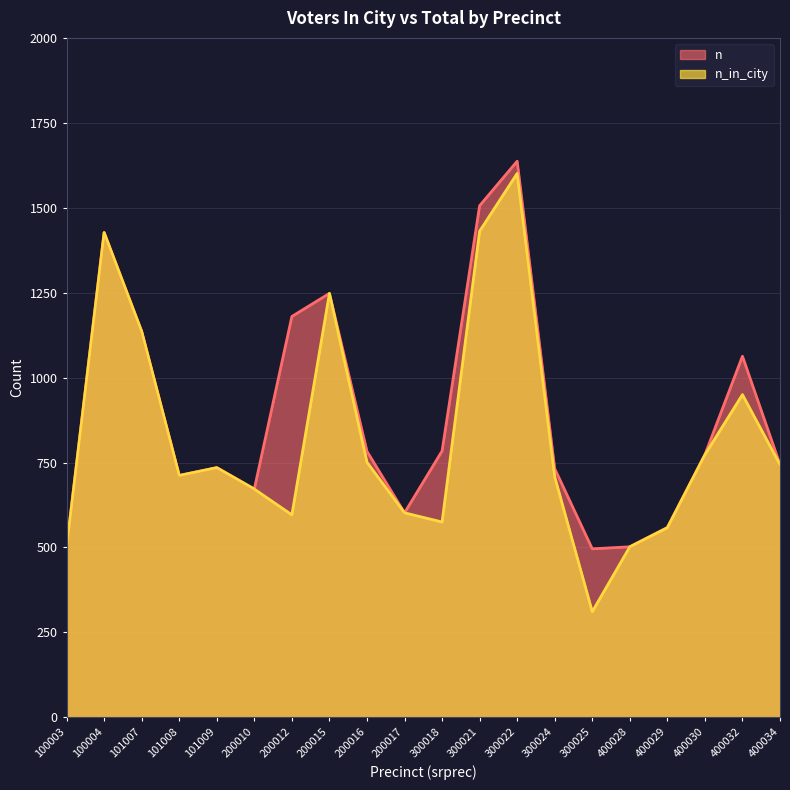

True or false: n_in_city has a value of 2333 at 300022.

False